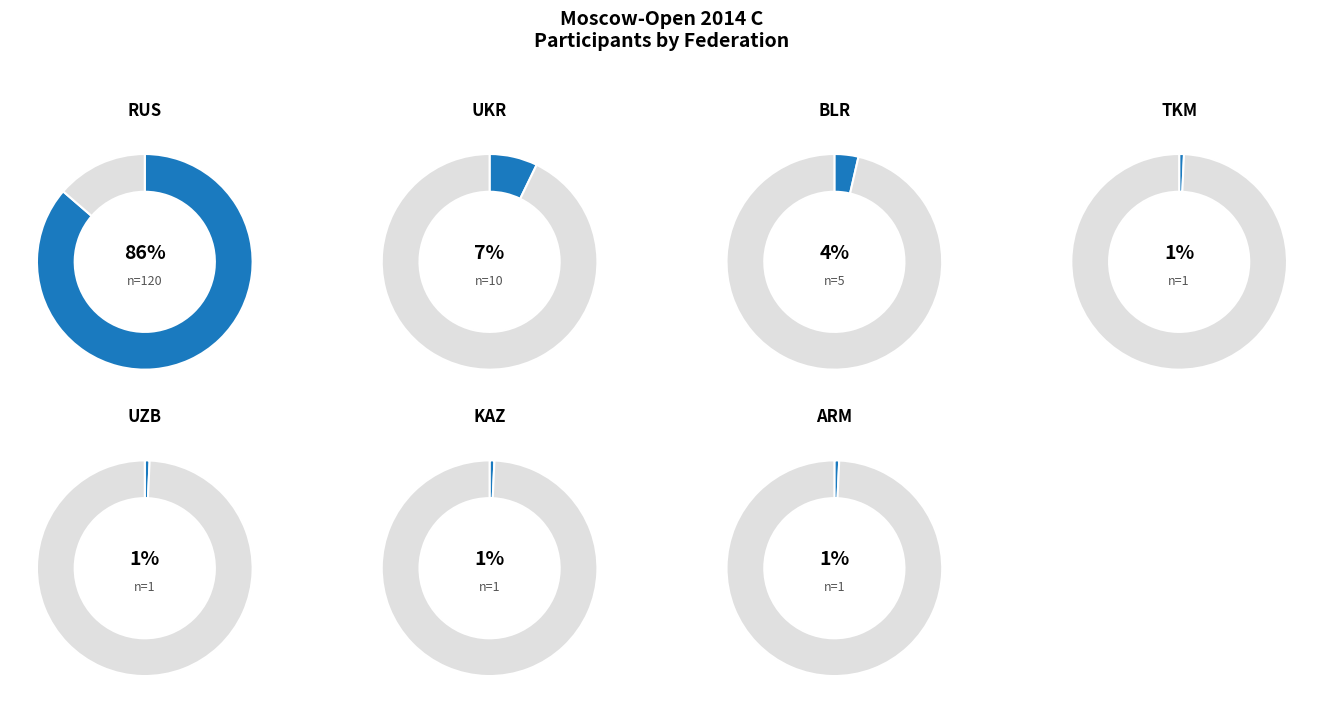

Is RUS the majority of the pie?

Yes